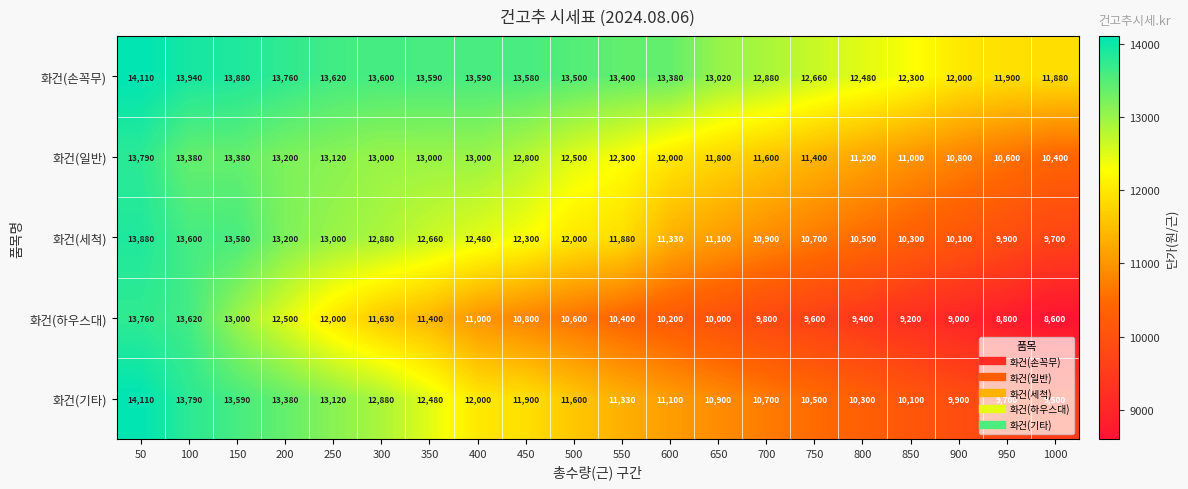

Where is 화건(손꼭무) nearest to the value 12995?

650